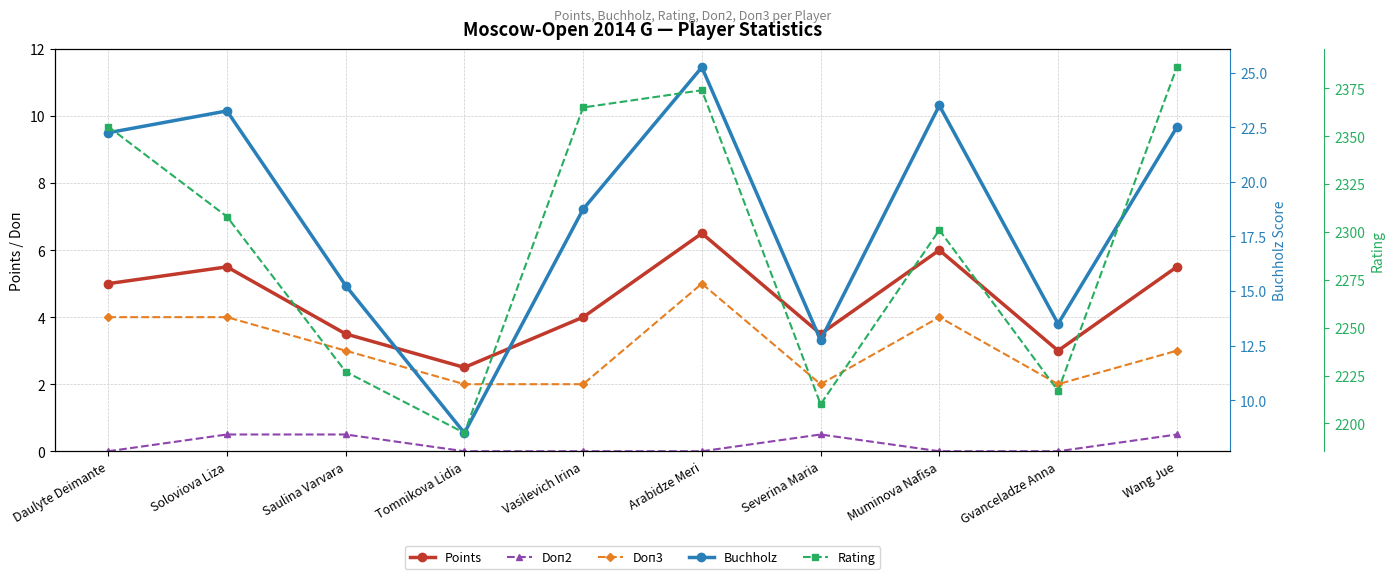

Is the value of Buchholz at Gvanceladze Anna greater than the value of Rating at Vasilevich Irina?

No